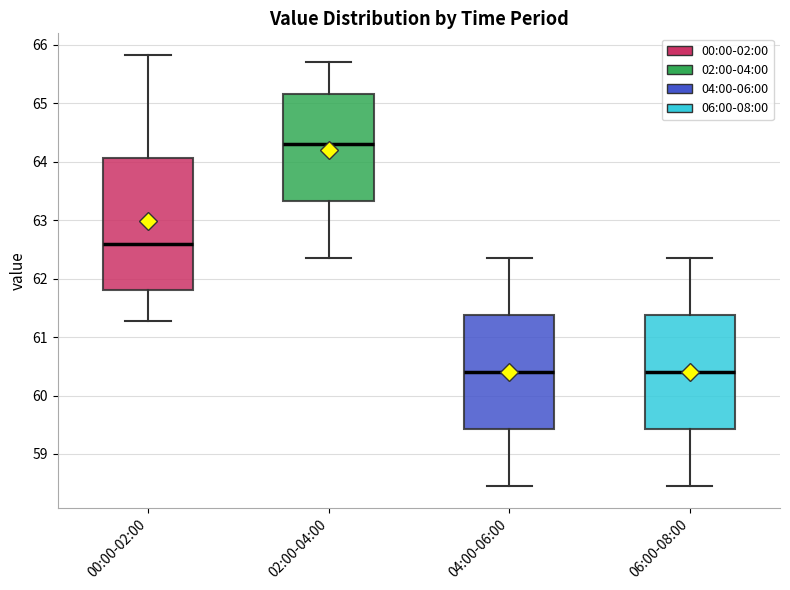

Where does the upper whisker of the box for 04:00-06:00 end on the y-axis? The values are not printed on the chart, so give them approximately, as read against the axis.

62.4